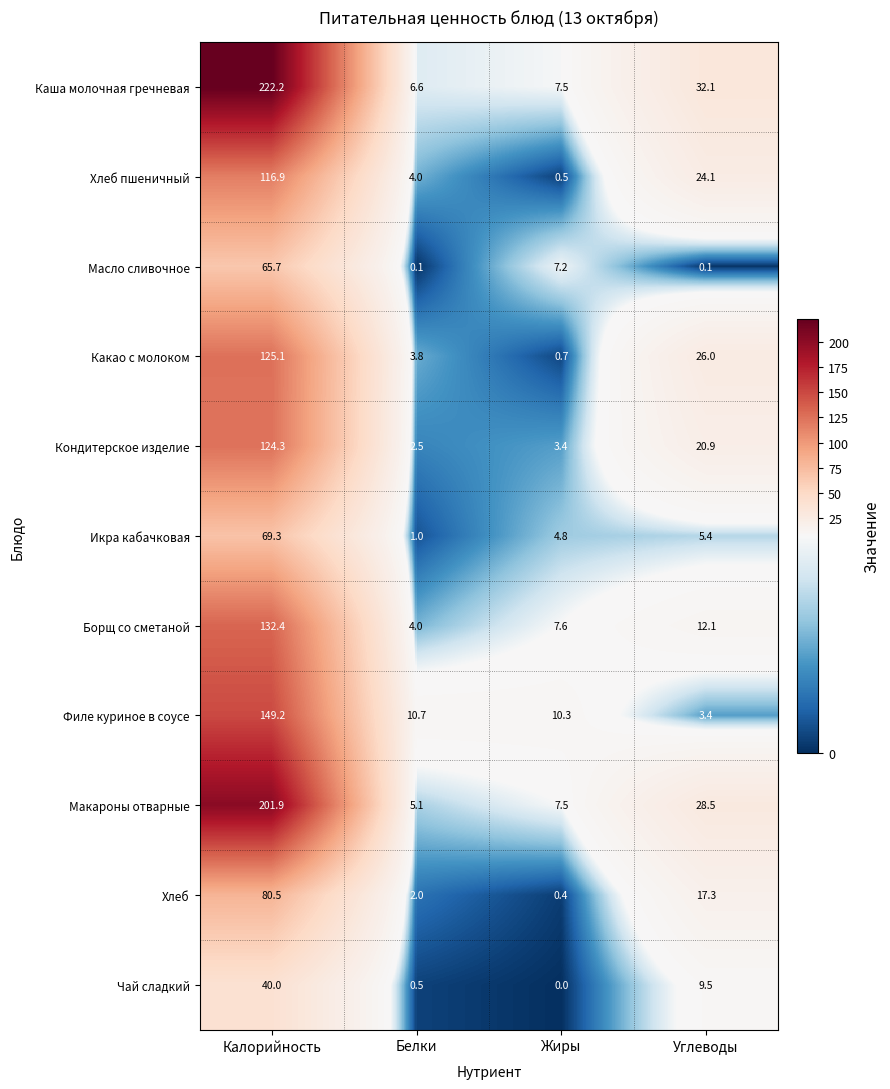

Is it true that Борщ со сметаной equals 12.1 at Углеводы?

True